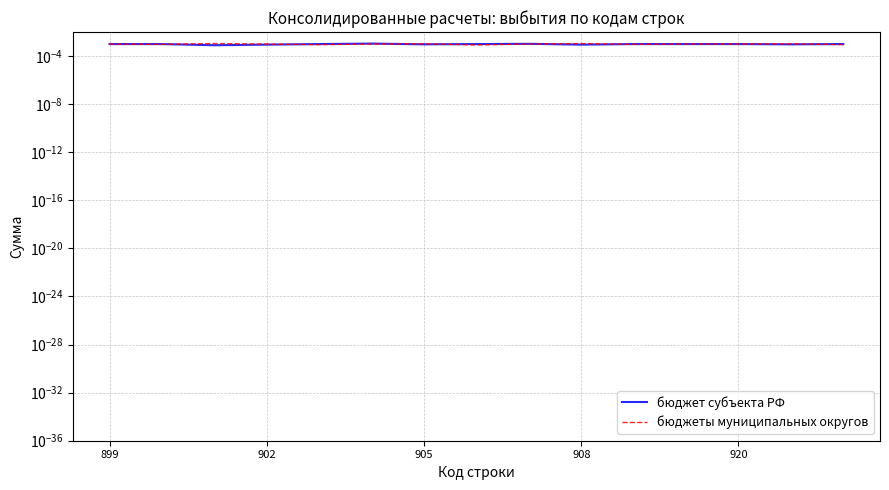

At which category does бюджеты муниципальных округов reach its first local peak?

905